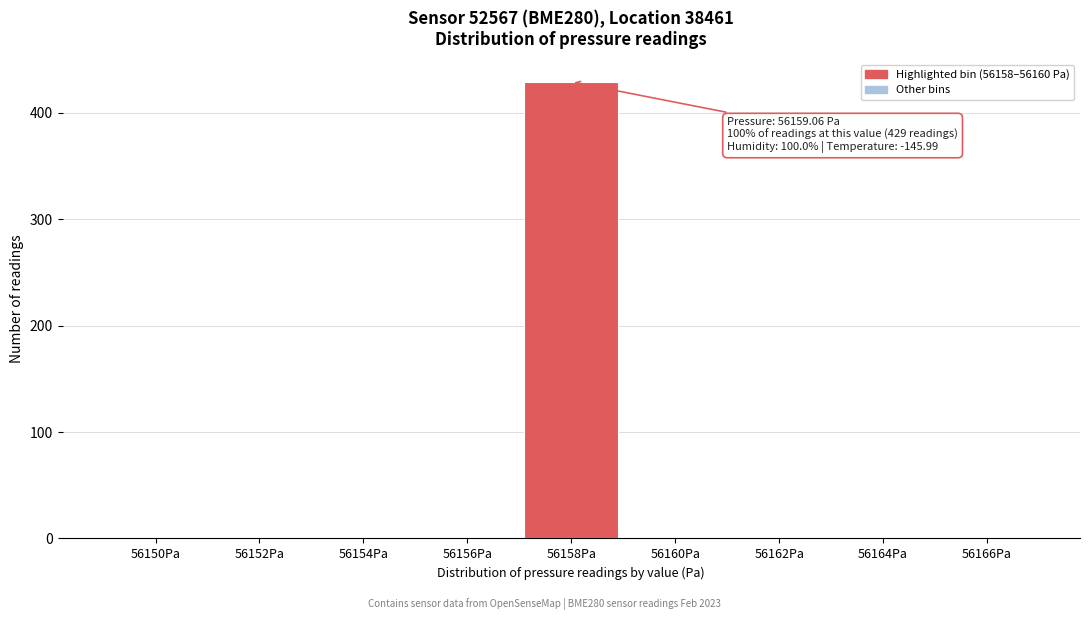

Reading left to right, list all the values displayed in this chart.

56150Pa=0	56152Pa=0	56154Pa=0	56156Pa=0	56158Pa=429	56160Pa=0	56162Pa=0	56164Pa=0	56166Pa=0